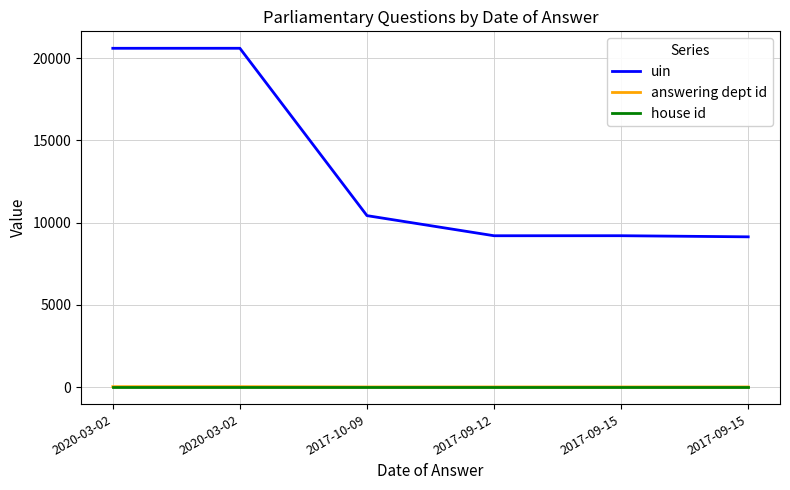

Is this an area chart (filled region under the line)?

No